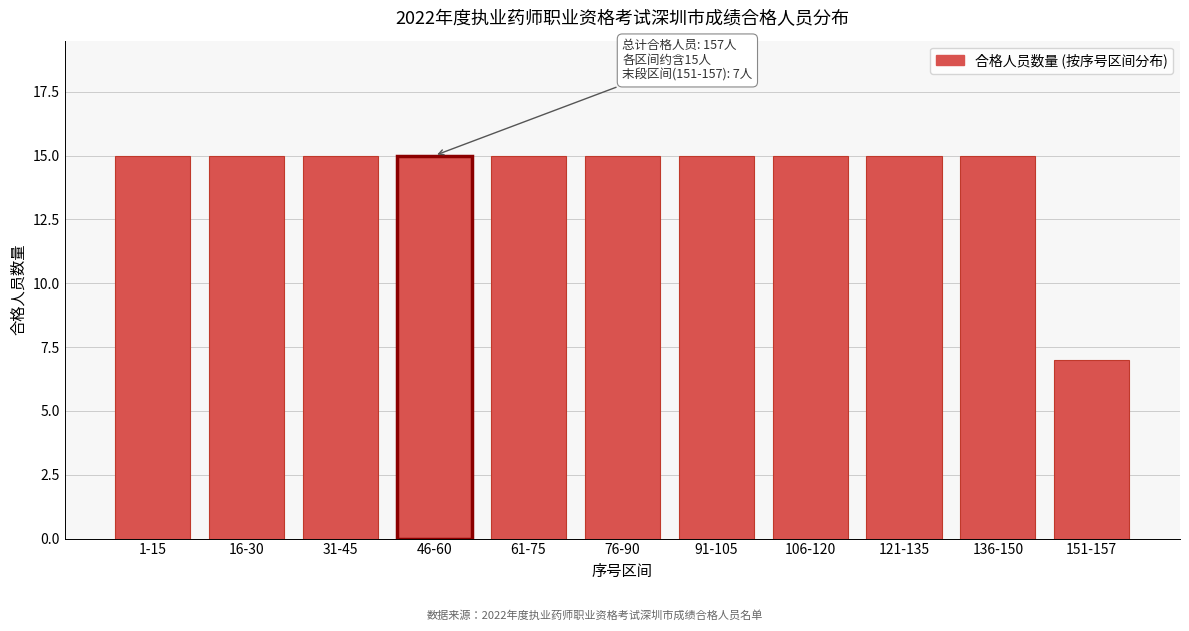

Reading left to right, transcribe all the data shown in this chart.

1-15=15	16-30=15	31-45=15	46-60=15	61-75=15	76-90=15	91-105=15	106-120=15	121-135=15	136-150=15	151-157=7